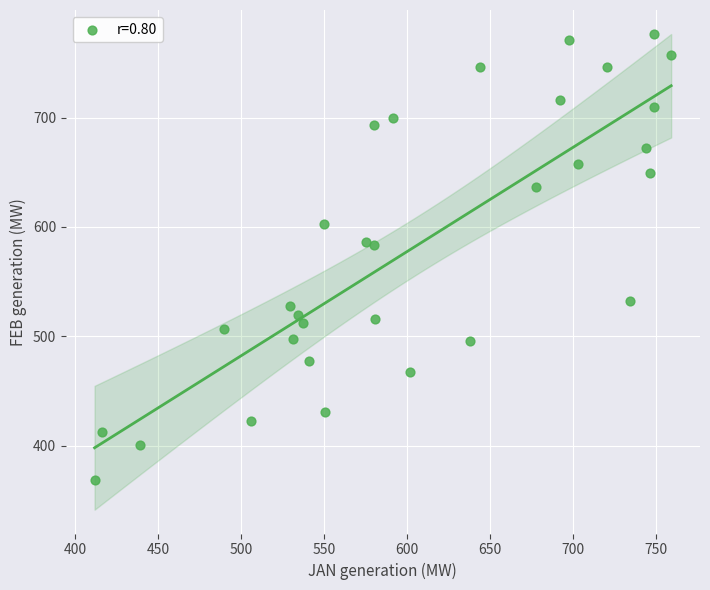

What is the range of Y values (max minus min)?

407.9